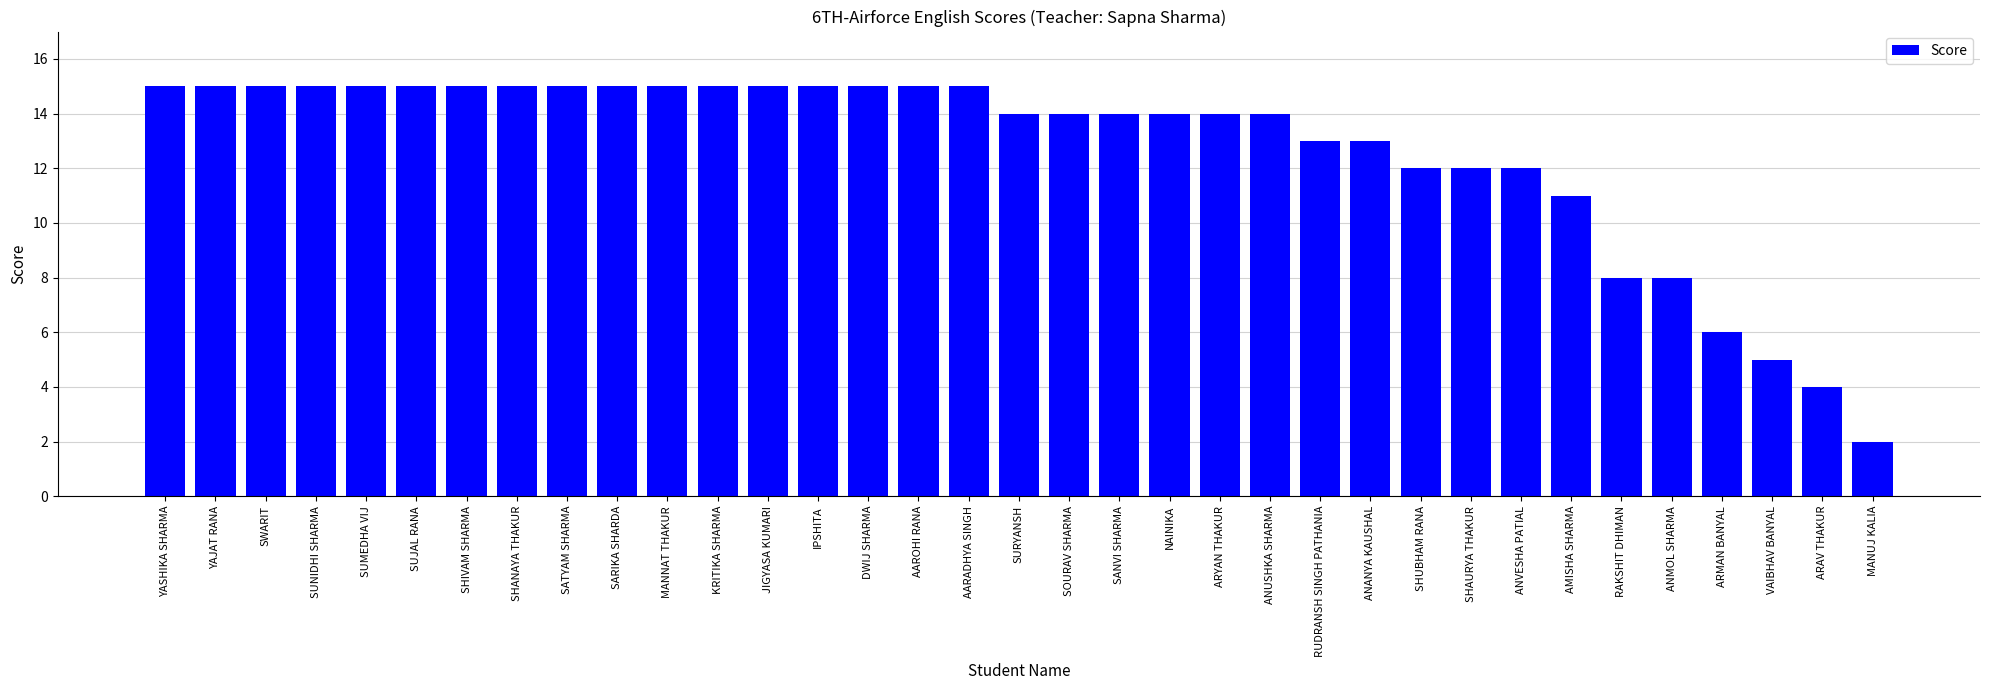

Which has a higher value, MANNAT THAKUR or ARYAN THAKUR?

MANNAT THAKUR